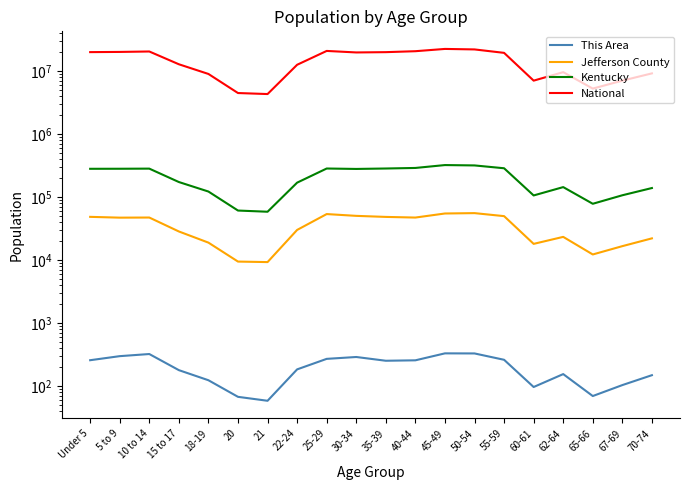

Does the chart display data point markers on the line(s)?

No